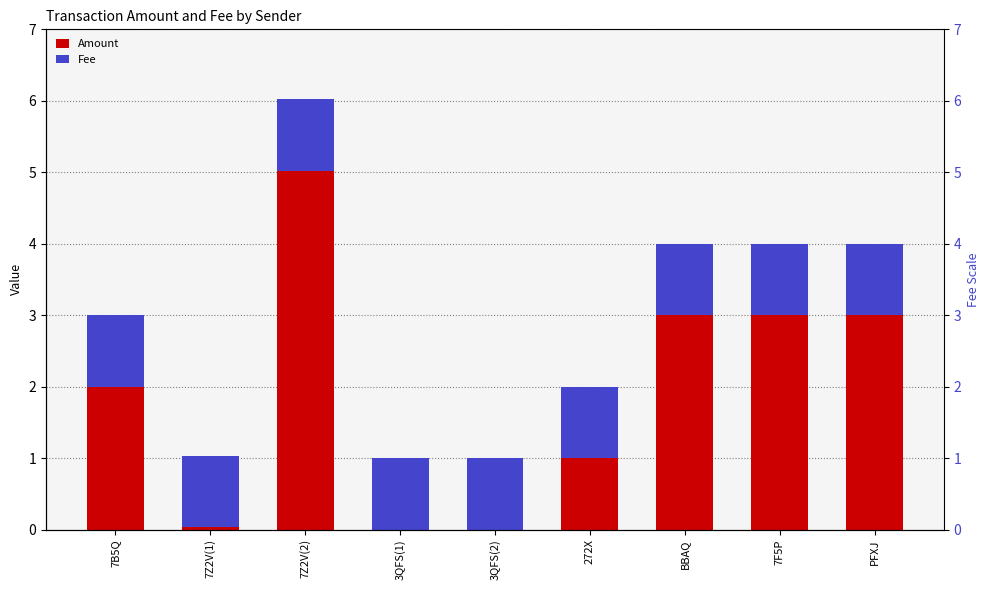

What is the total value across all series at 3QFS(2)?

1.0